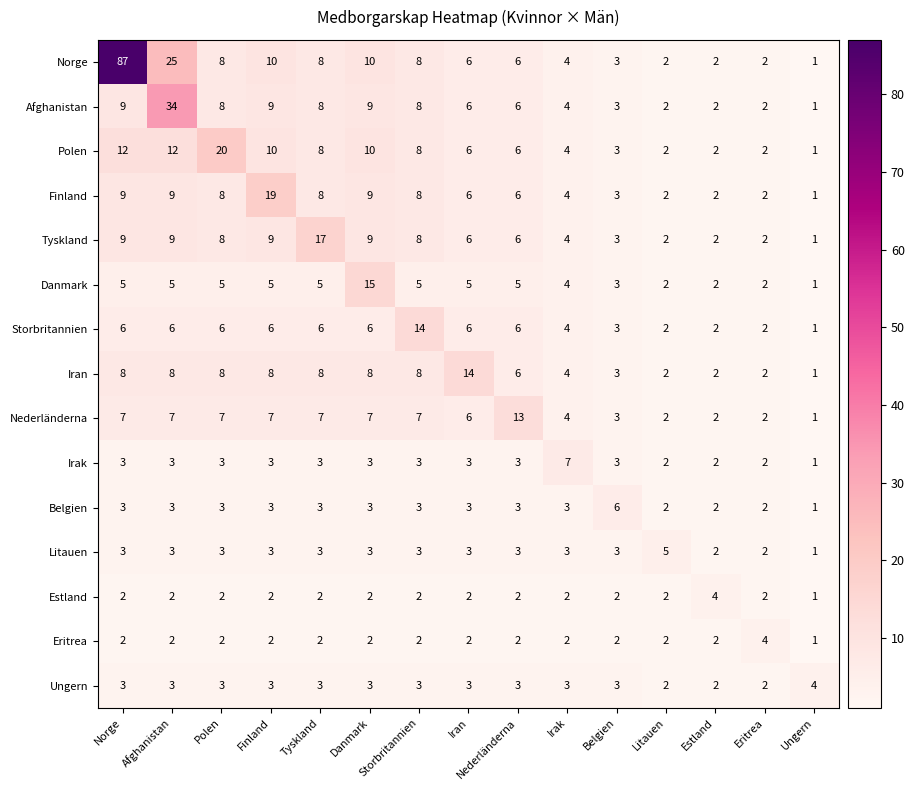

Is the value of Eritrea at Tyskland greater than the value of Storbritannien at Norge?

No